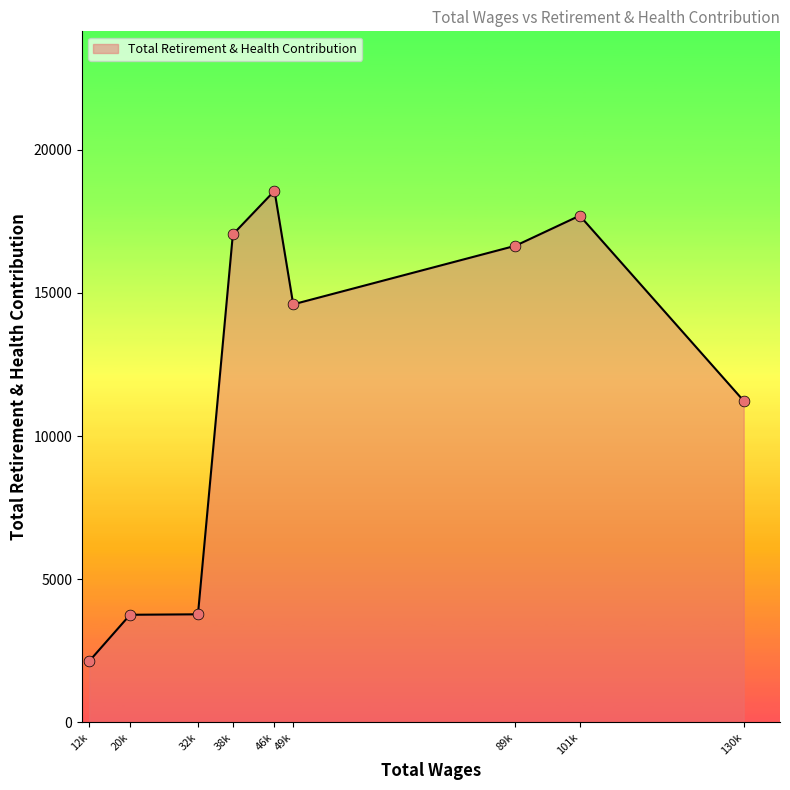

What is the ratio of the value at 89k to the value at 49k?

1.1